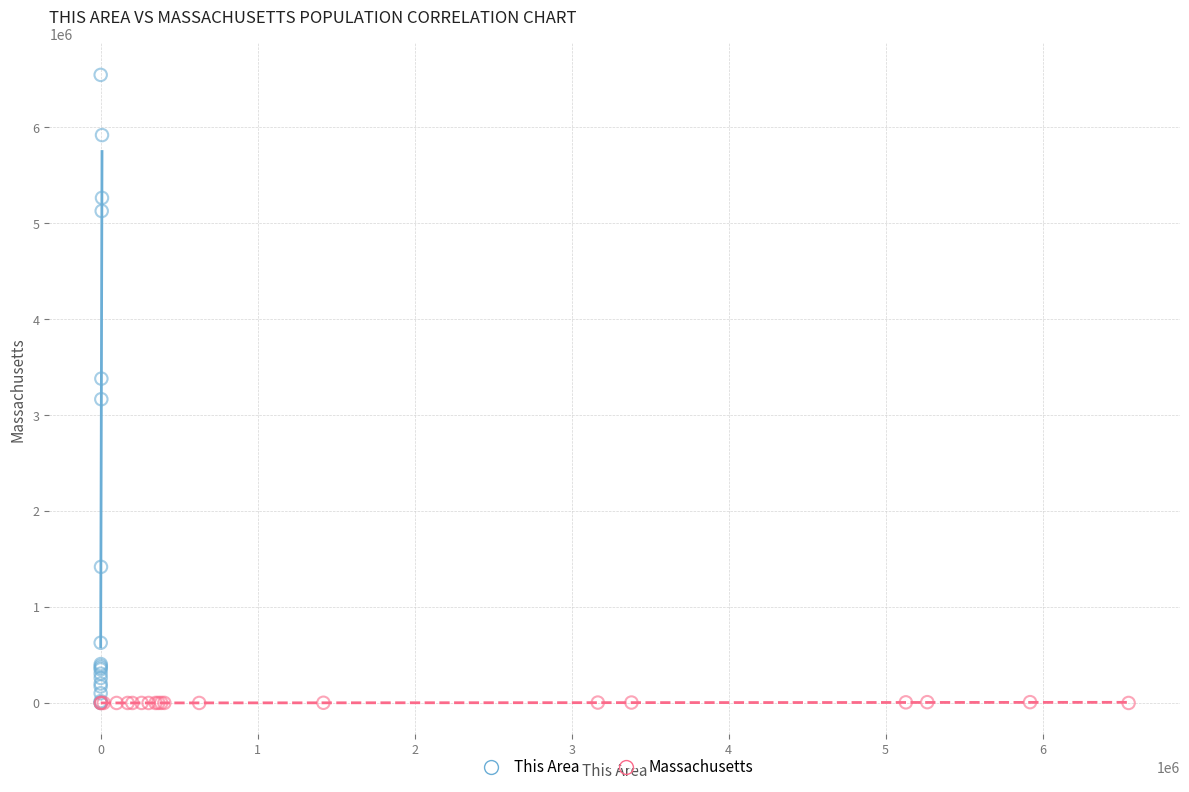

Which series has the widest spread of Y values?

This Area